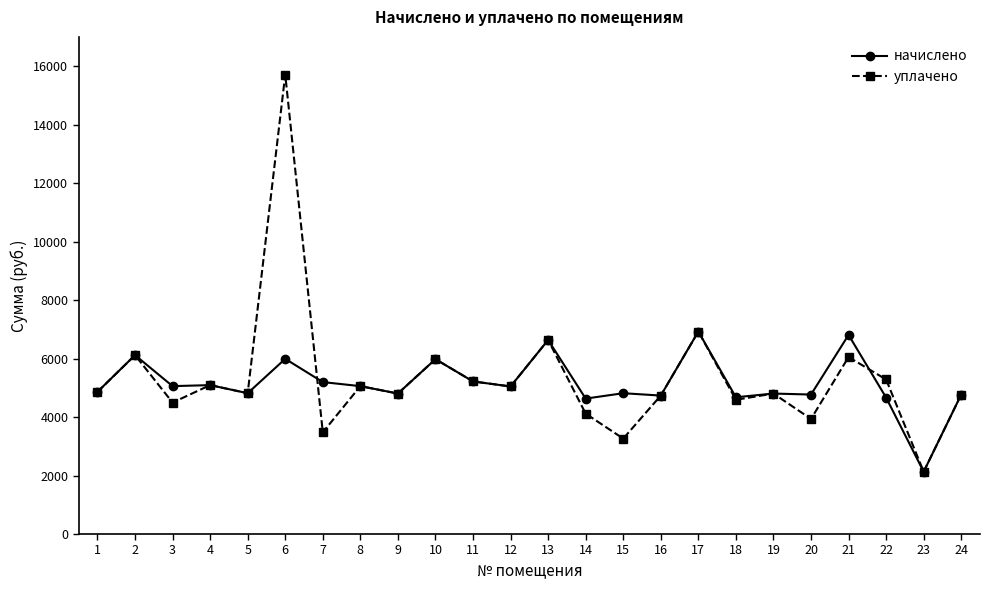

Rank the series at 20 from lowest to highest value.

уплачено, начислено